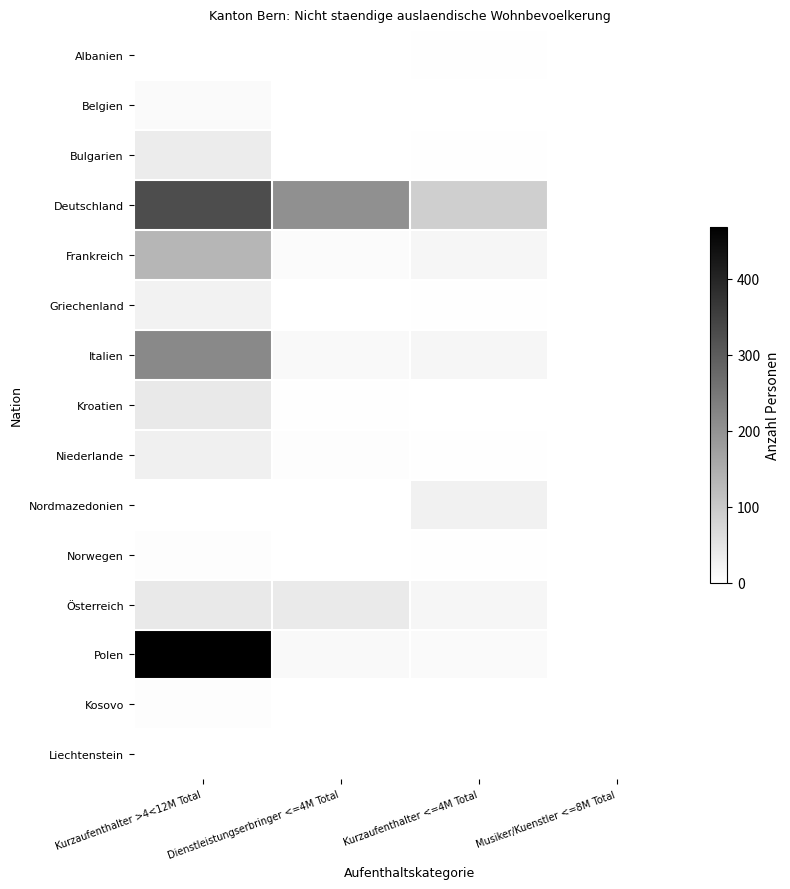

At which category does the chart reach its peak across all series?

Kurzaufenthalter >4<12M Total